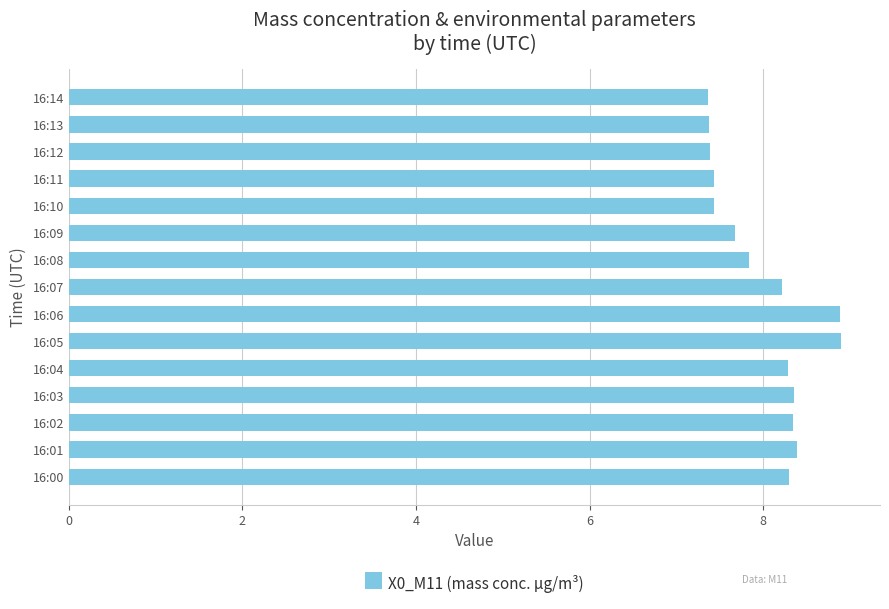

What is the change in value from 16:02 to 16:05?

+0.6